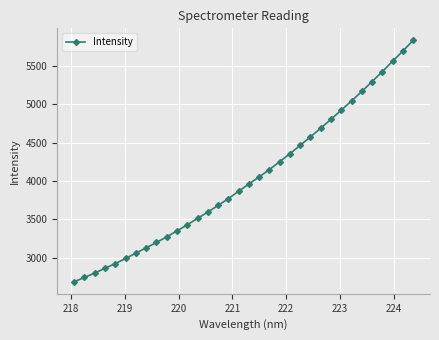

What is the value of the 2nd point from the left?

2744.2